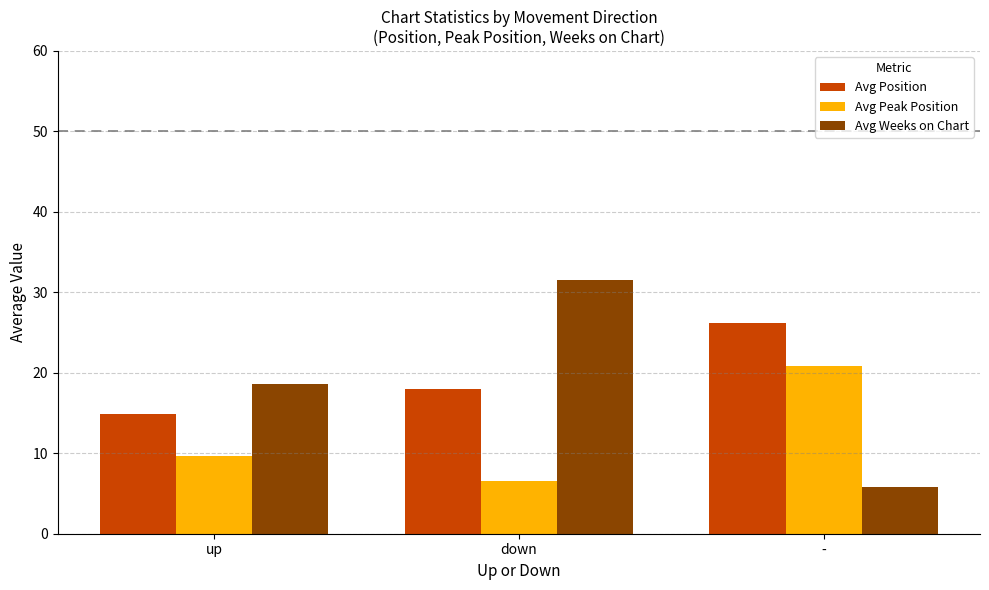

Is it true that Avg Position equals 26.1 at -?

True